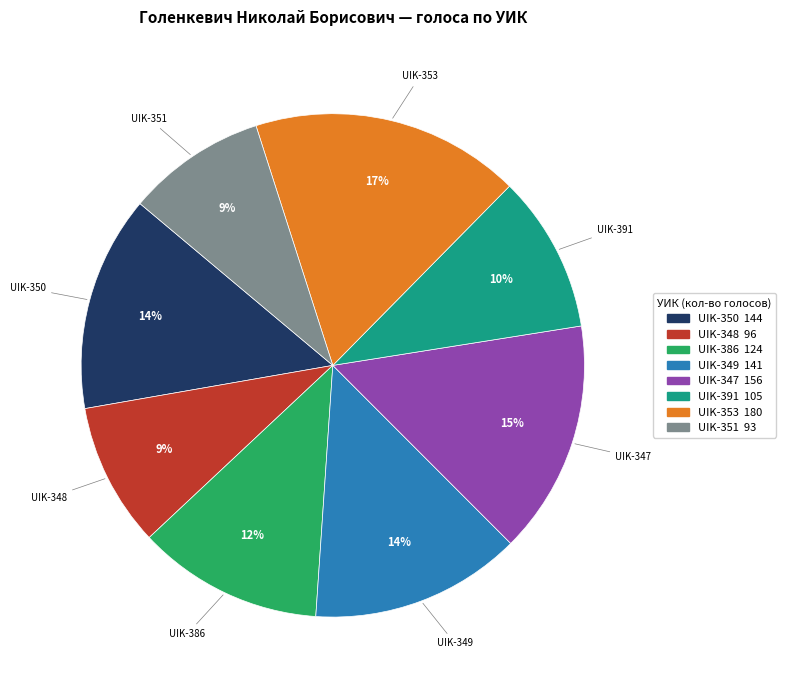

Is there a majority slice in this chart?

No